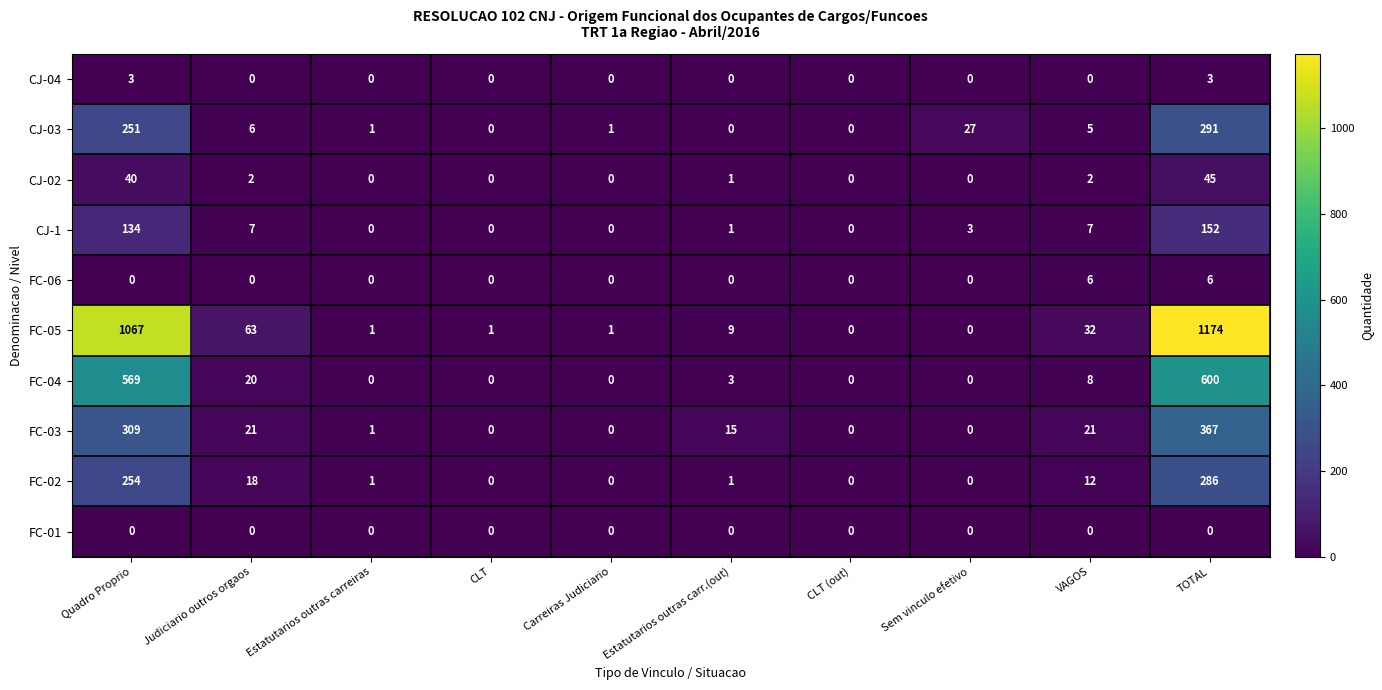

Which label corresponds to the largest value in the chart?

TOTAL